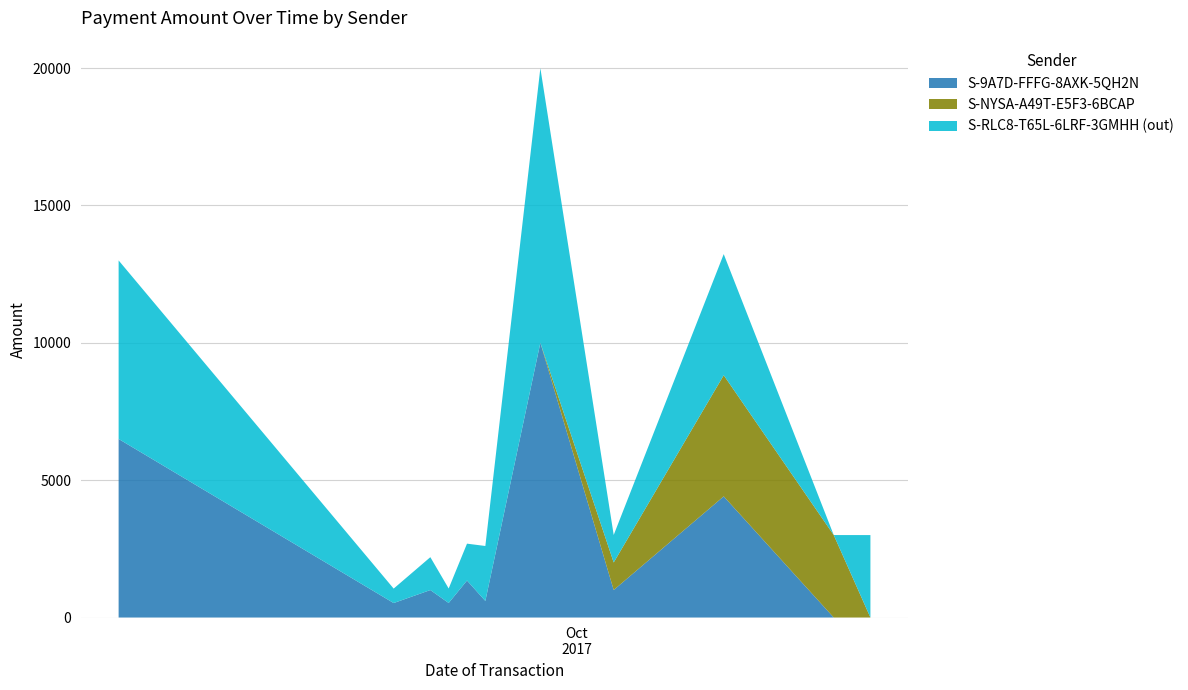

Reading left to right, what are all the values shown in this chart?

S-9A7D-FFFG-8AXK-5QH2N: 6500	527	1000	529	1347	603	10000	1002	4410	0	0
S-NYSA-A49T-E5F3-6BCAP: 0	0	0	0	0	0	0	1002	4410	3002	0
S-RLC8-T65L-6LRF-3GMHH (out): 6499	526	1197	528	1342	2001	9999	1001	4409	0	3001